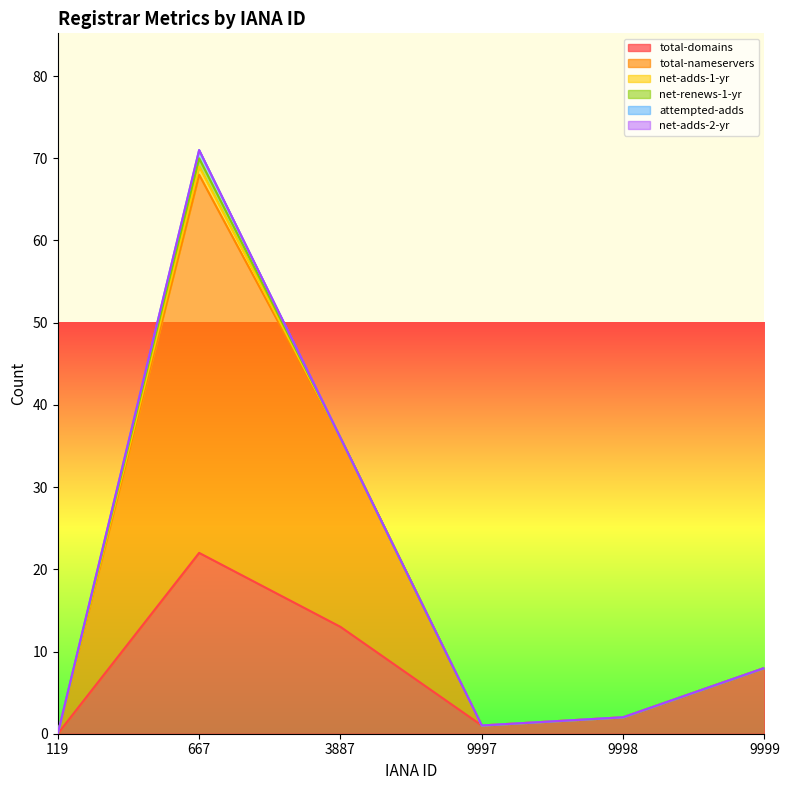

The total-domains series shows 0 at 119. True or false?

True